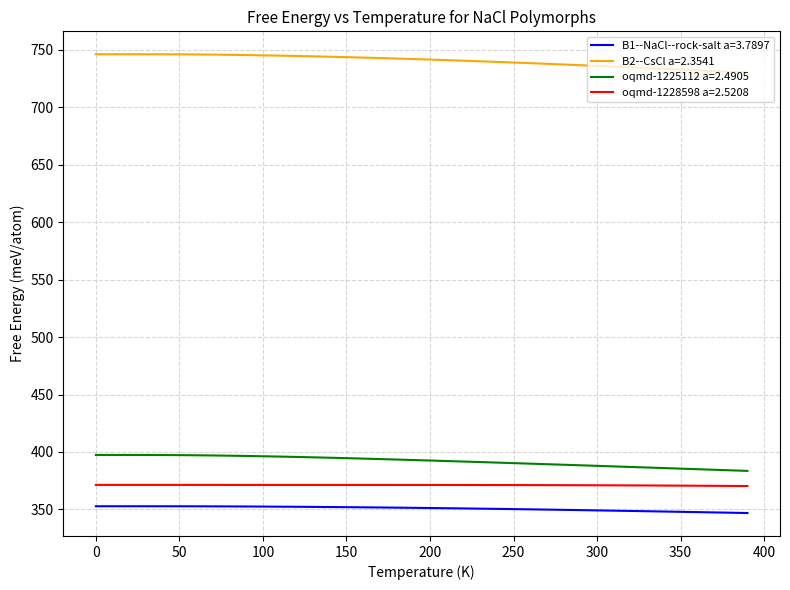

How many lines are shown in the chart?

4